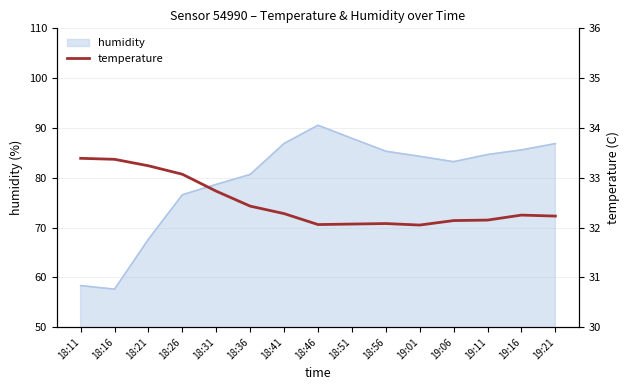

Approximately how many times larger is the value at 18:41 compared to 19:06?

1.0